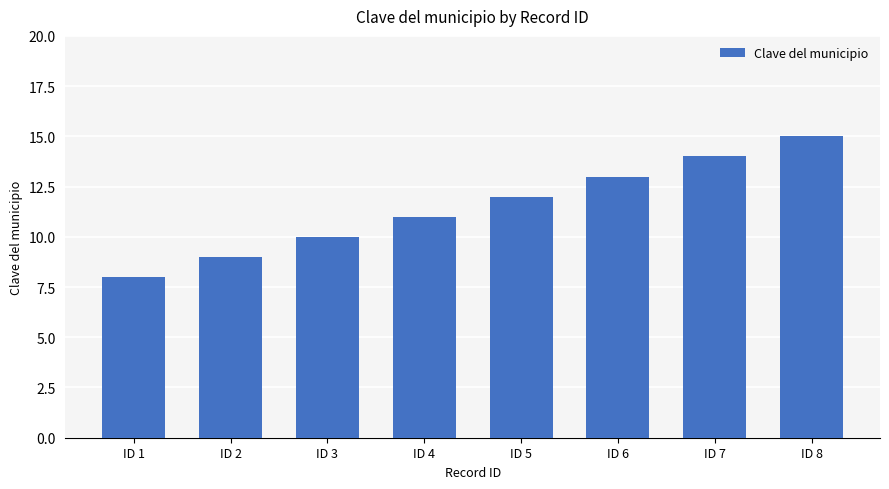

List the labels in order of value, smallest first.

ID 1, ID 2, ID 3, ID 4, ID 5, ID 6, ID 7, ID 8